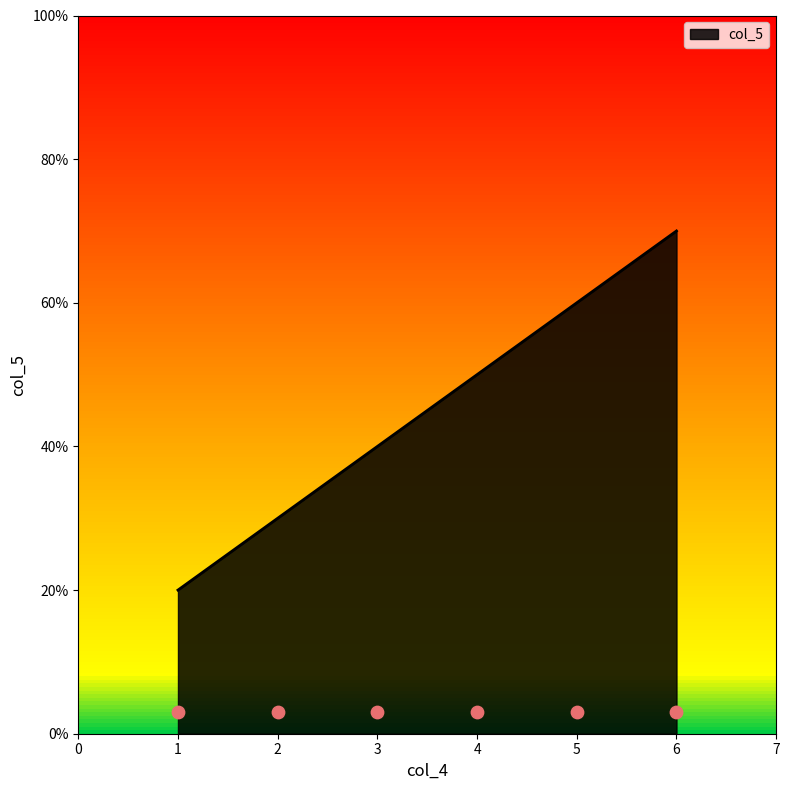

Approximately how many times larger is the value at 2 compared to 5?

0.5